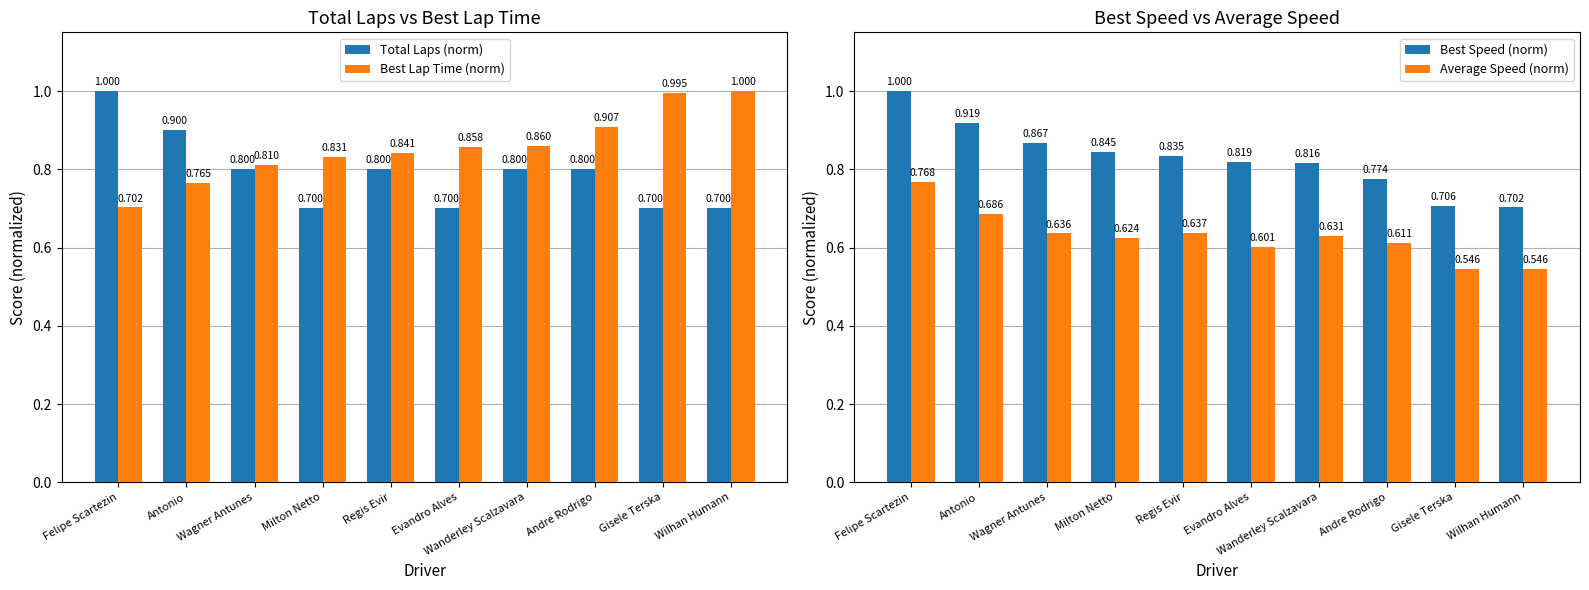

At which label does Total Laps (norm) reach its peak?

Felipe Scartezin